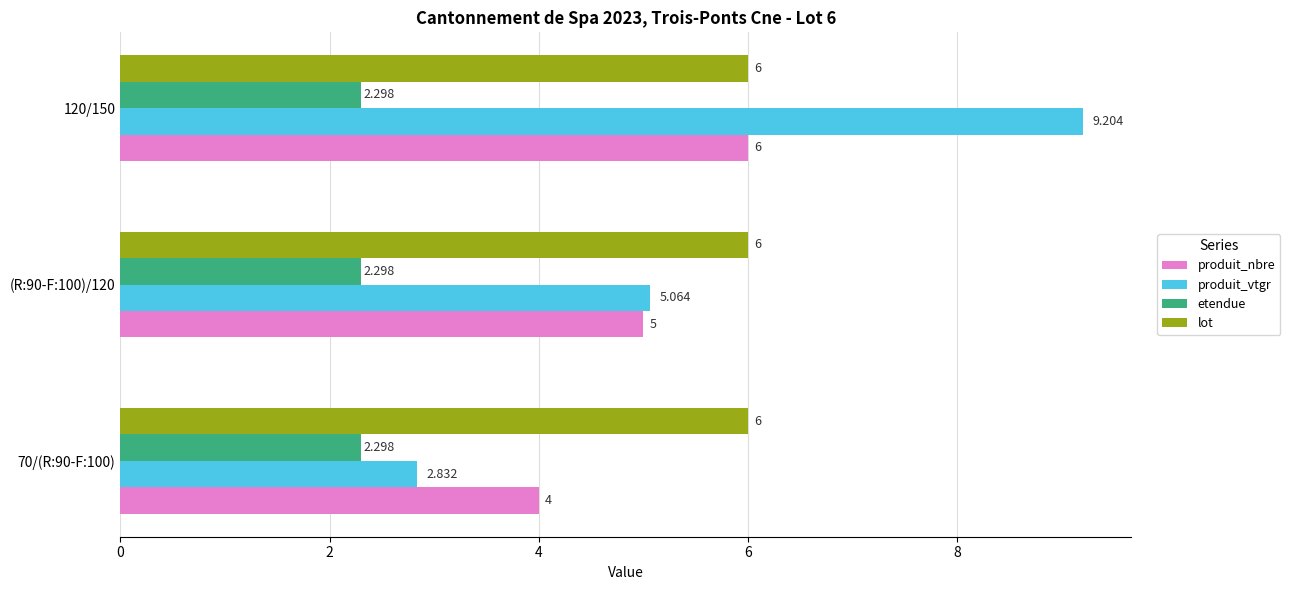

At (R:90-F:100)/120, list the series in order from largest to smallest.

lot, produit_vtgr, produit_nbre, etendue